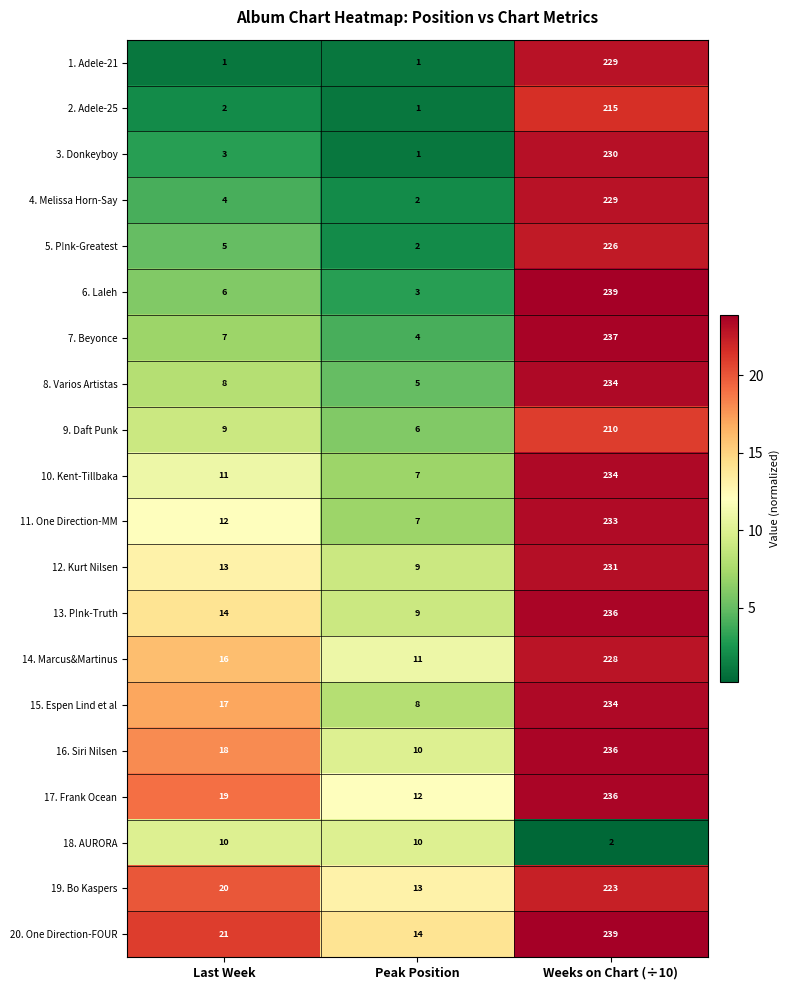

At which category is the sum across all series the highest?

Weeks on Chart (÷10)